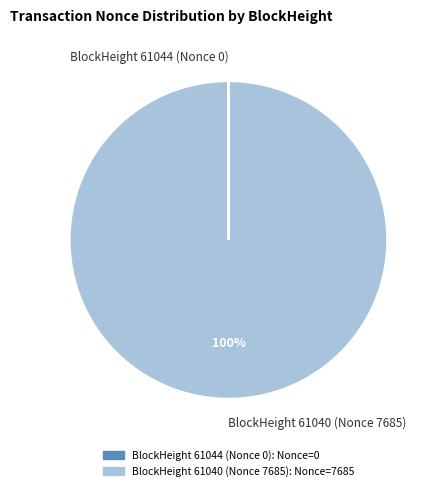

Does BlockHeight 61040 (Nonce 7685) represent more than half of the total?

Yes